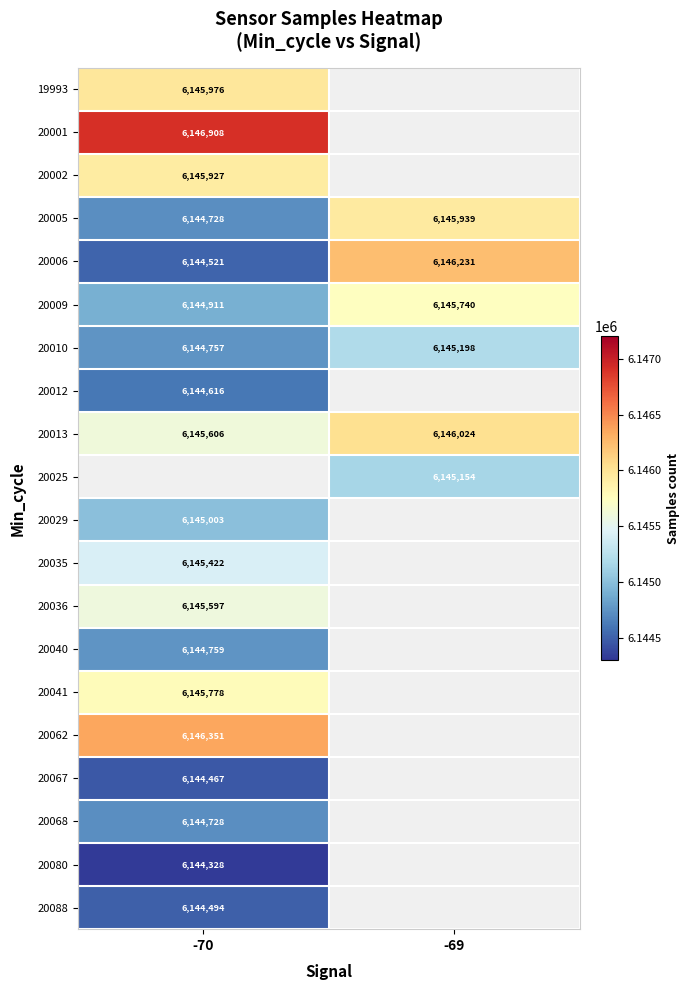

The value of 20080 at -70 is 6144328. True or false?

True